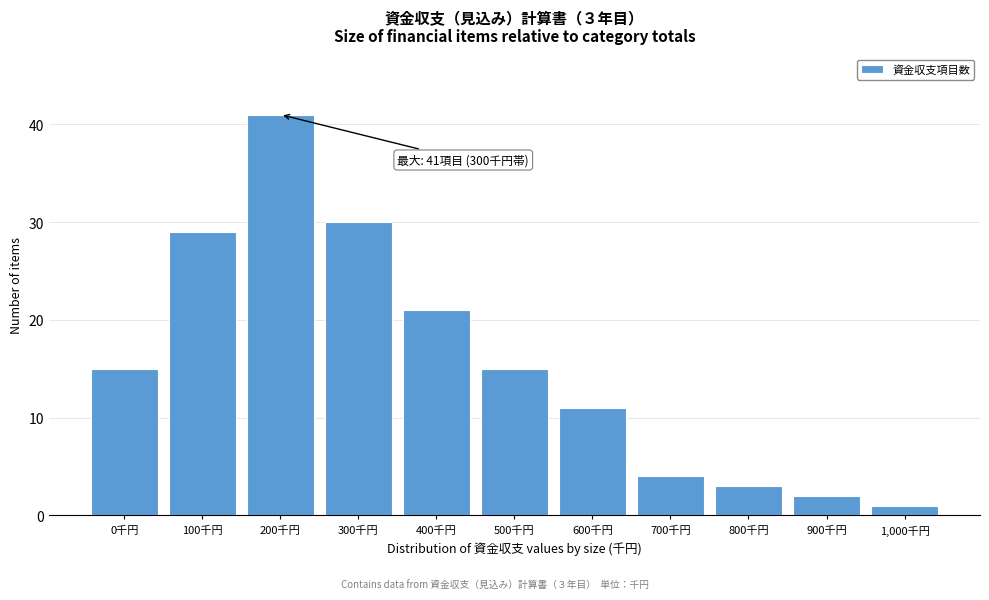

Reading left to right, transcribe all the data shown in this chart.

0千円=15	100千円=29	200千円=41	300千円=30	400千円=21	500千円=15	600千円=11	700千円=4	800千円=3	900千円=2	1,000千円=1